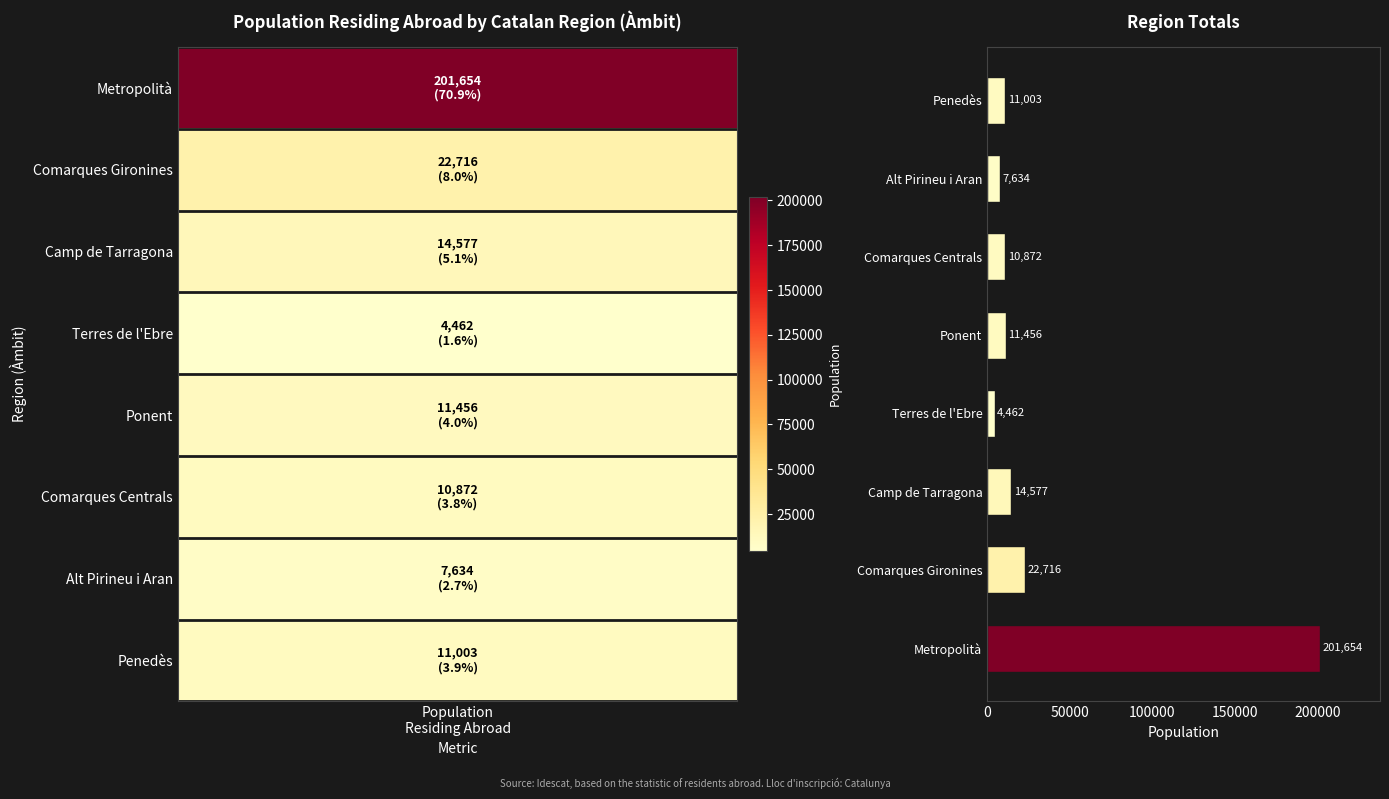

Where is the data nearest to the value 103058?

Comarques Gironines